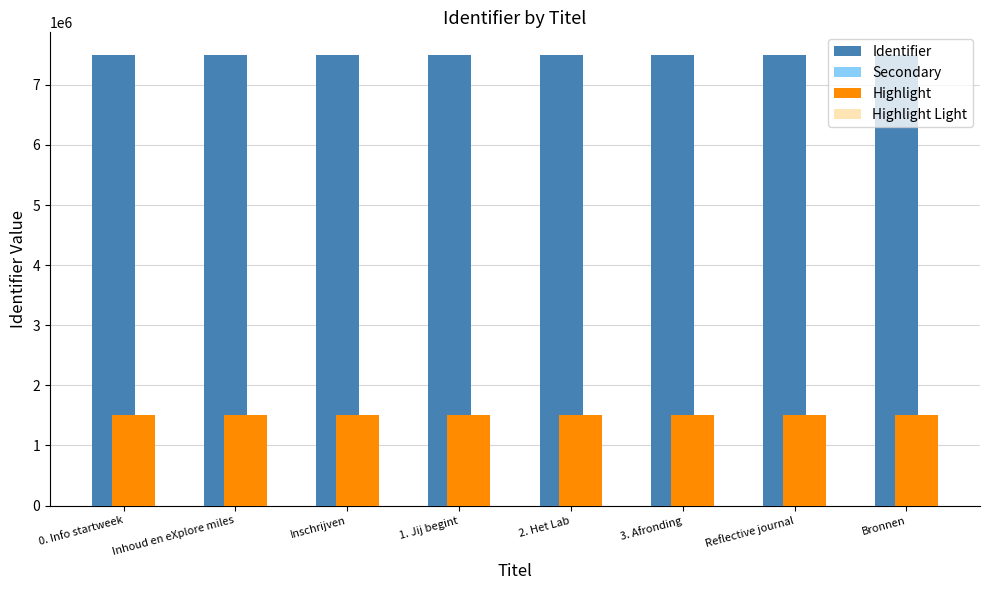

What is the highest value of the Highlight Light series?

1199568